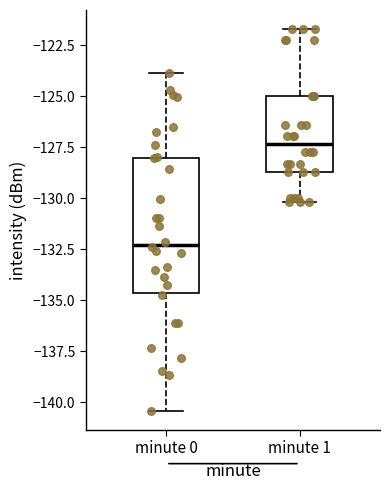

Which box is the tallest, from its lower edge to its upper edge?

minute 0